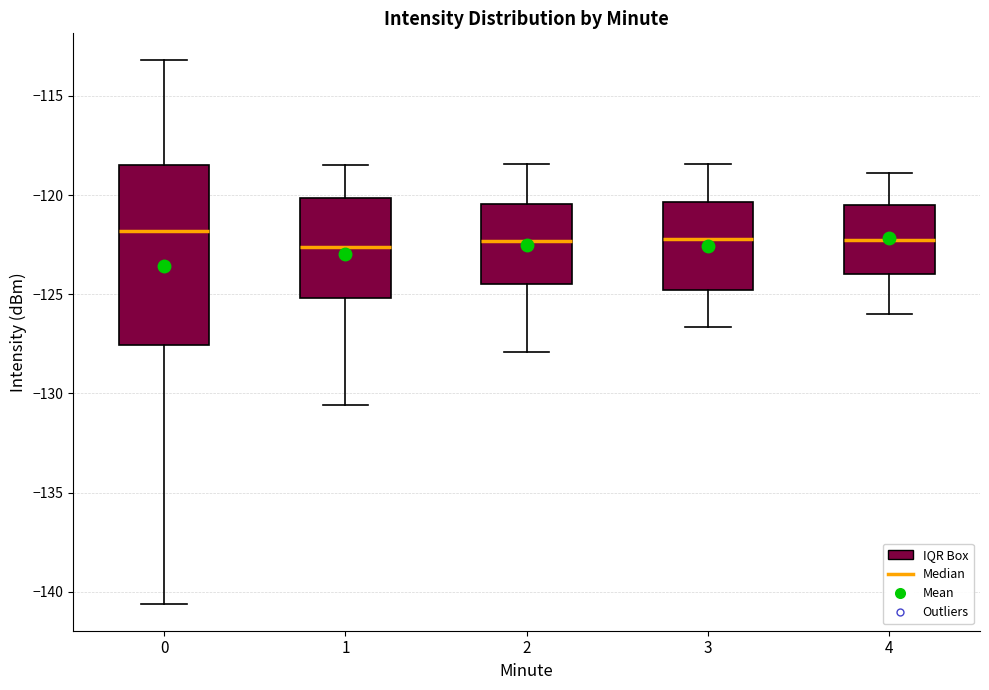

Where does the upper whisker of the box at x = 0 end on the y-axis? The values are not printed on the chart, so give them approximately, as read against the axis.

-113.0